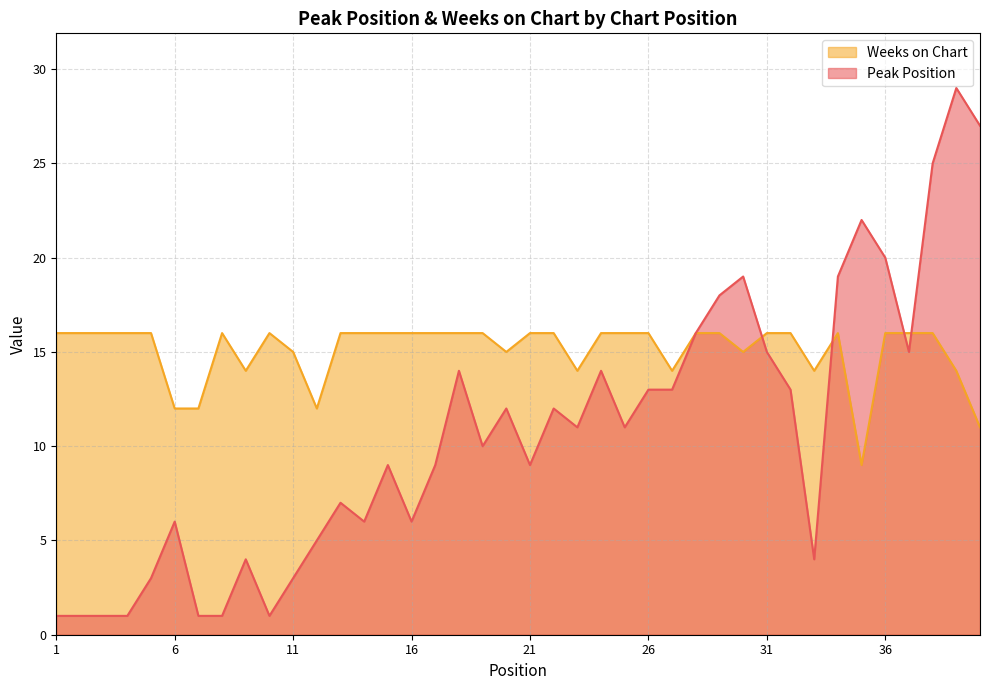

List the series in order of their peak value, lowest first.

Weeks on Chart, Peak Position